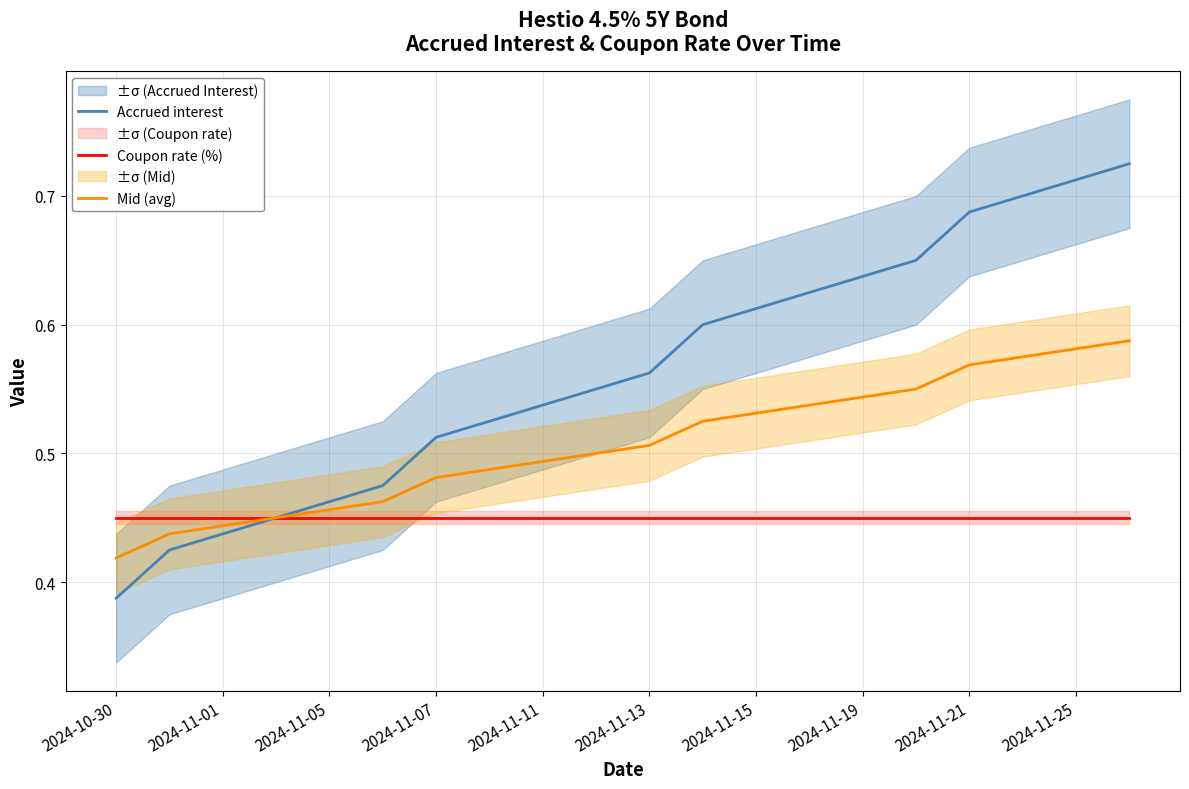

What is the sum of the Coupon rate (%) values at 13 and 2024-10-30?

0.9